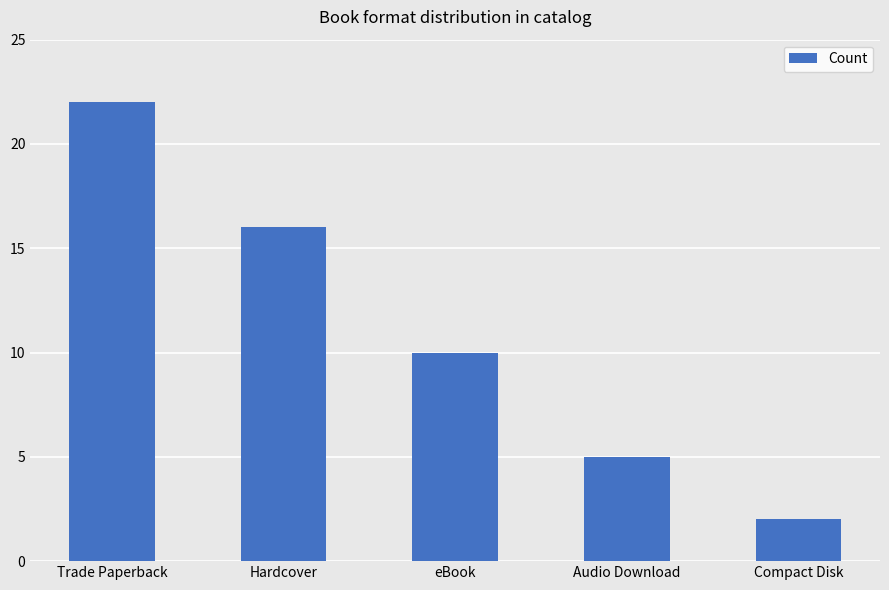

What is the difference between the values at Audio Download and eBook?

5